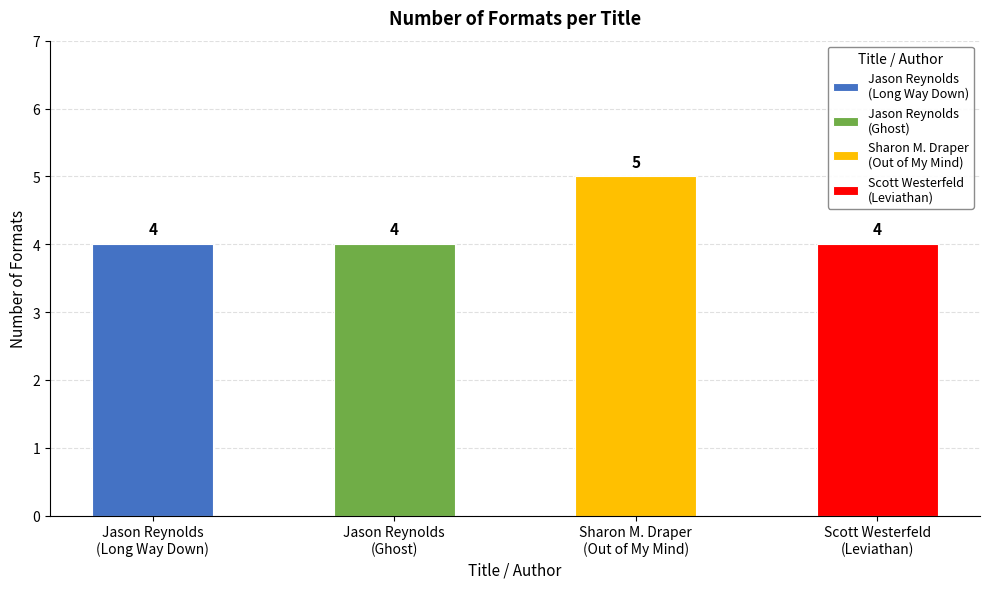

Reading left to right, what are all the values shown in this chart?

4	4	5	4